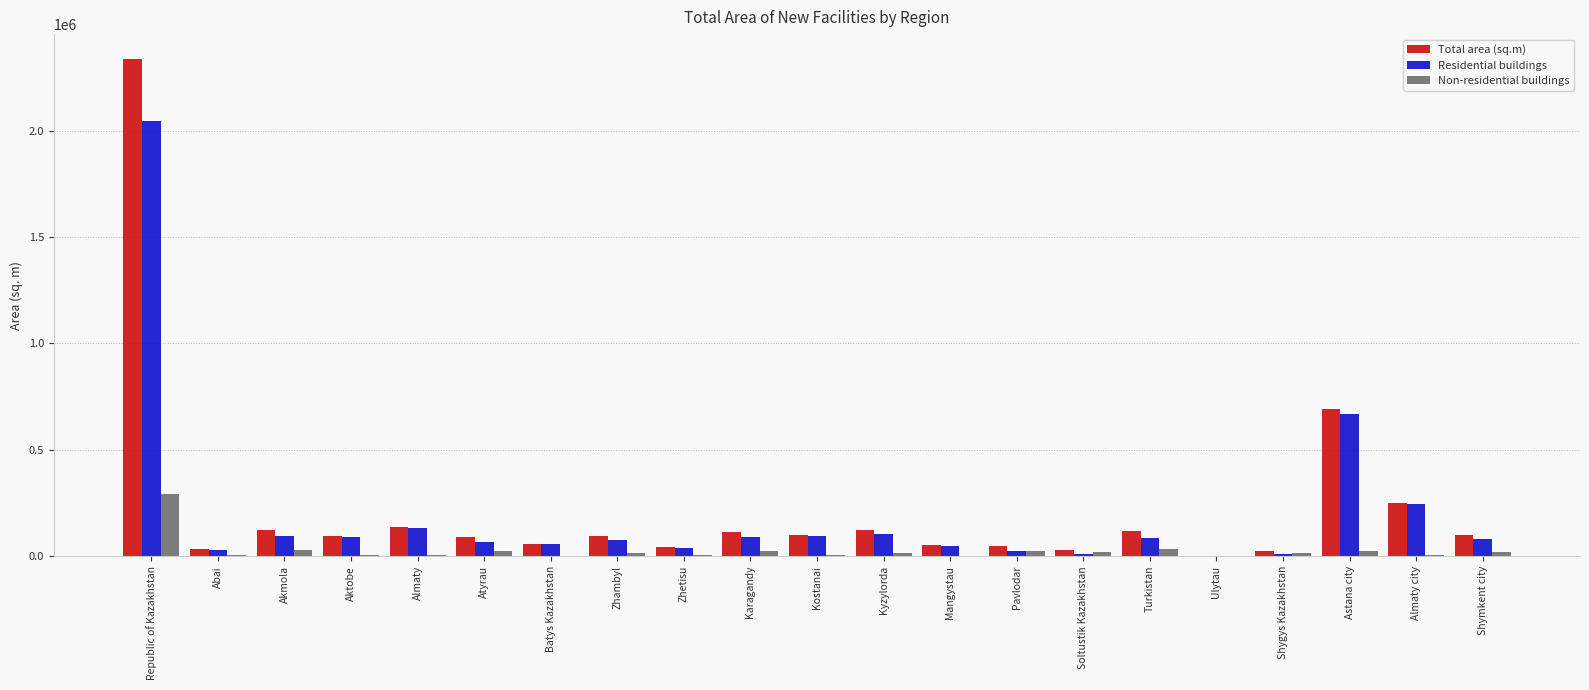

What is the total value across all series at Republic of Kazakhstan?

4673876